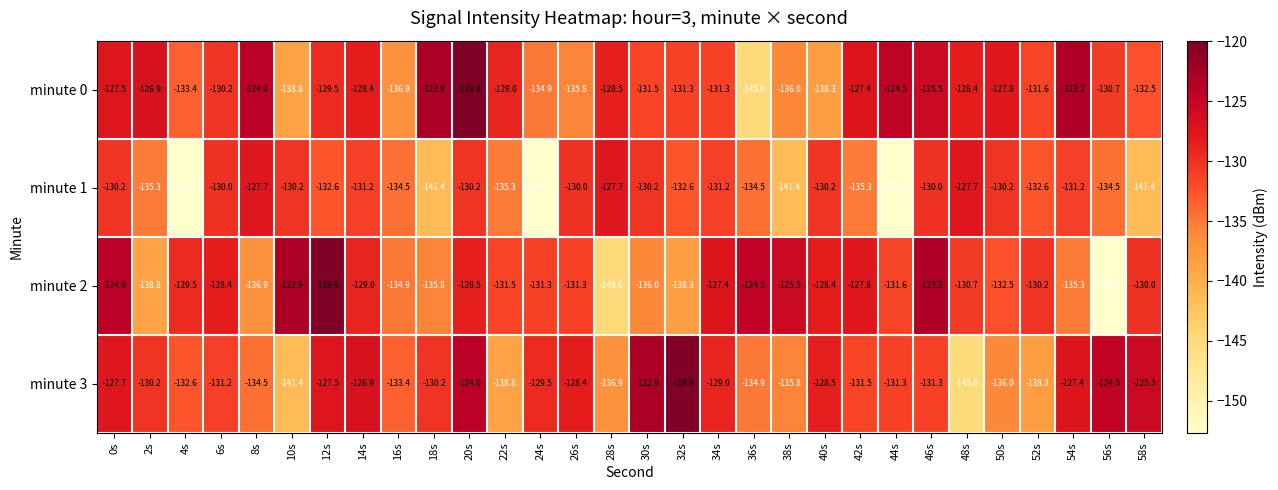

Which category has the lowest value in the minute 3 series?

48s